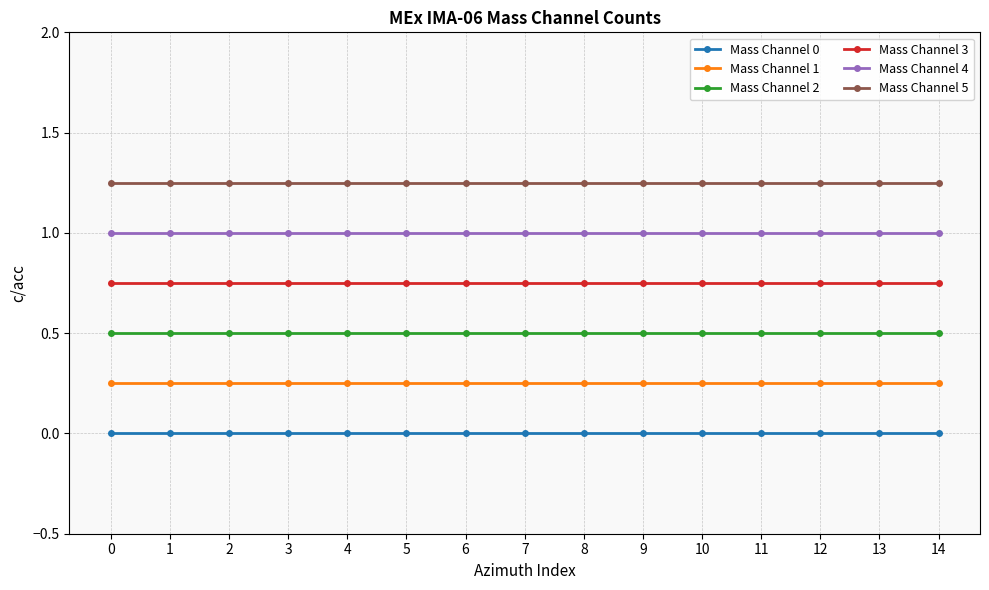

What is the highest value of the Mass Channel 4 series?

1.0